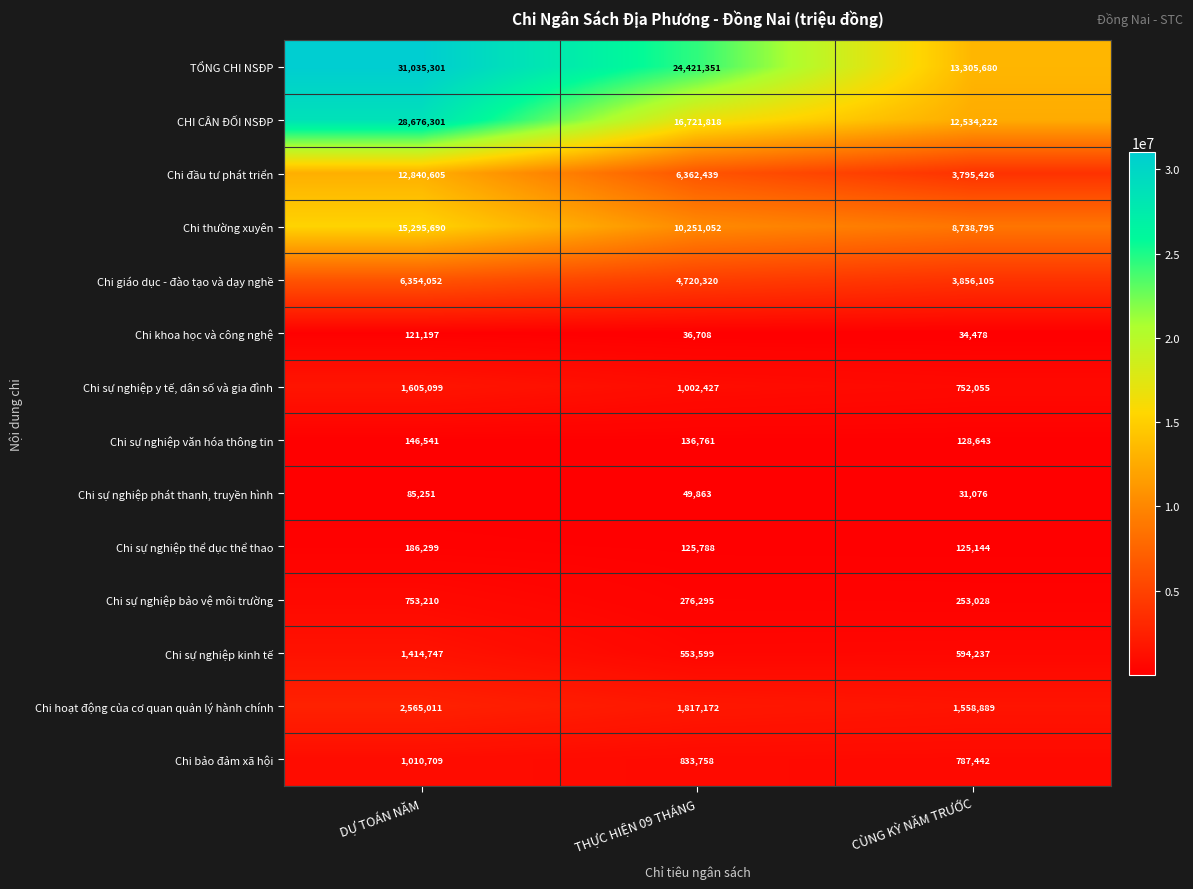

What is the maximum value shown in the chart?

31035301